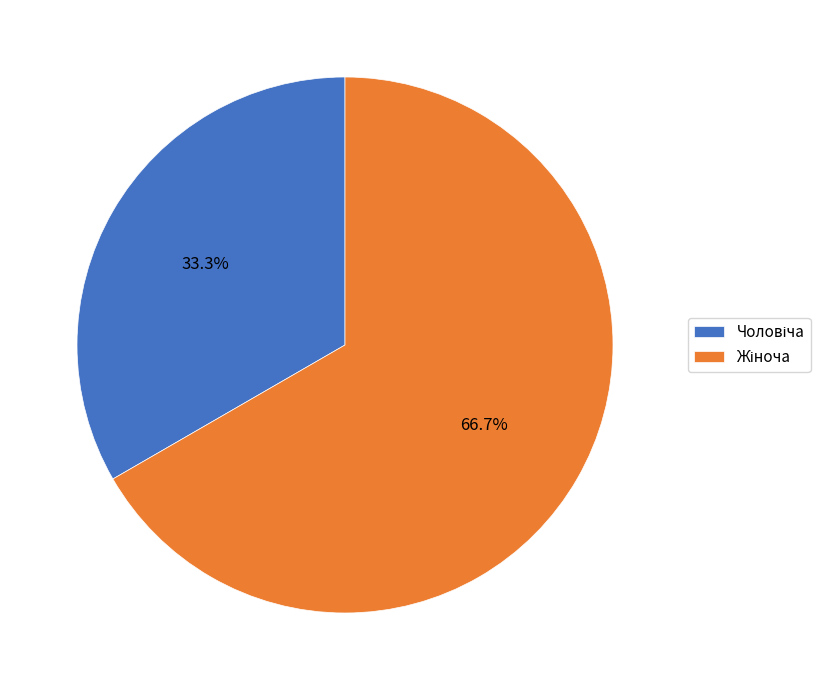

Is there a majority slice in this chart?

Yes